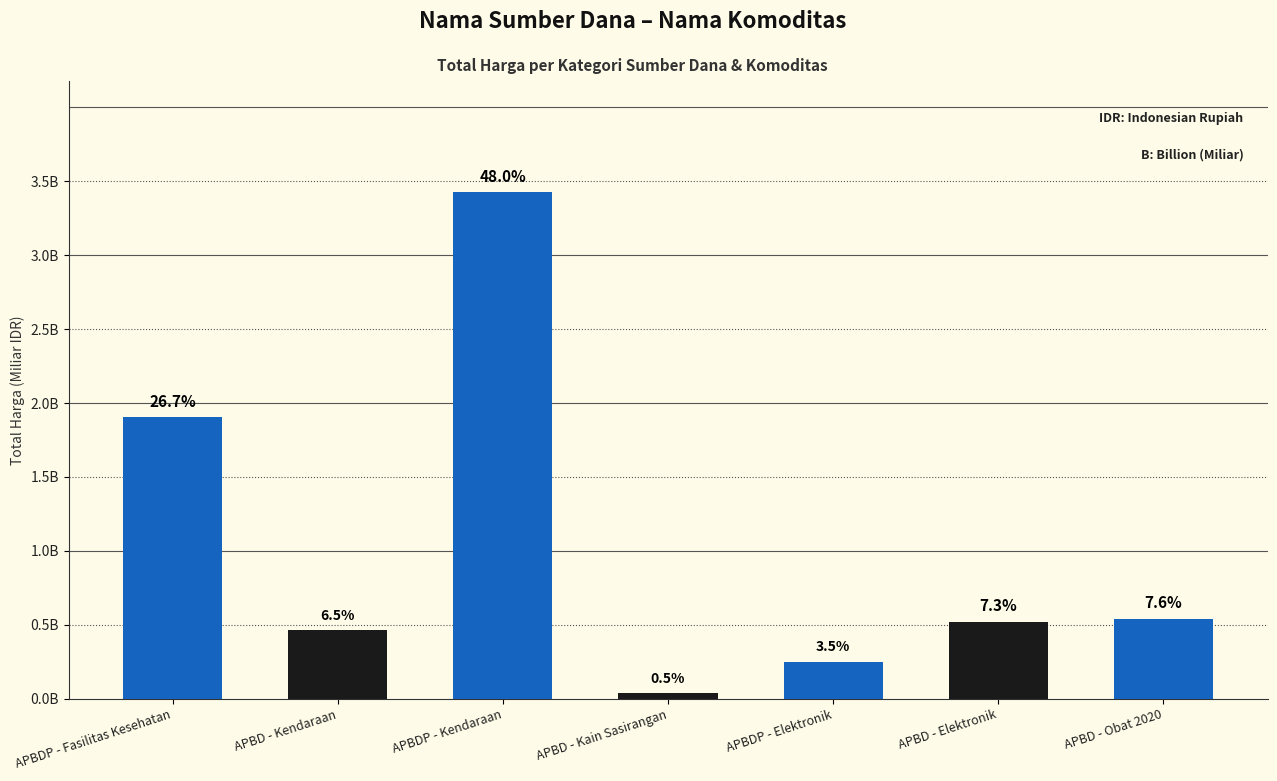

Which has a higher value, APBDP - Kendaraan or APBD - Kain Sasirangan?

APBDP - Kendaraan